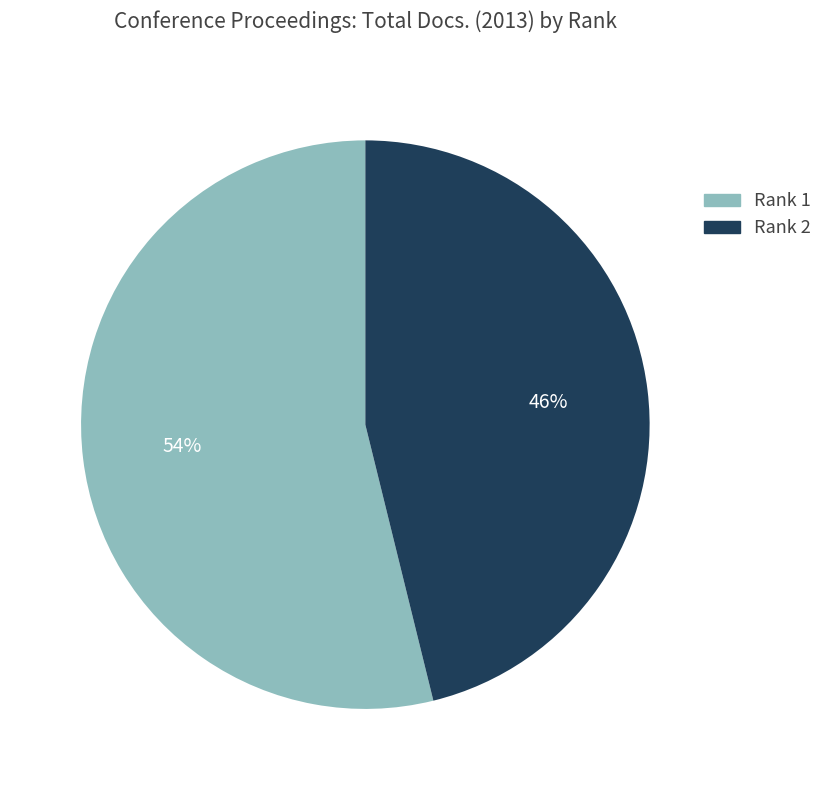

How many segments does this pie chart have?

2